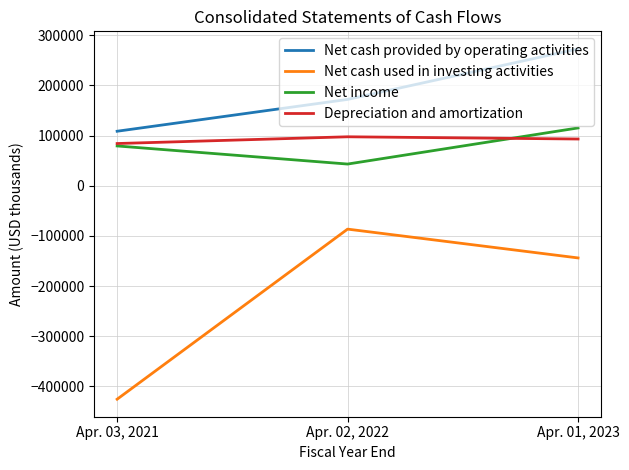

What is the difference between the maximum and minimum values in the Depreciation and amortization series?

13460